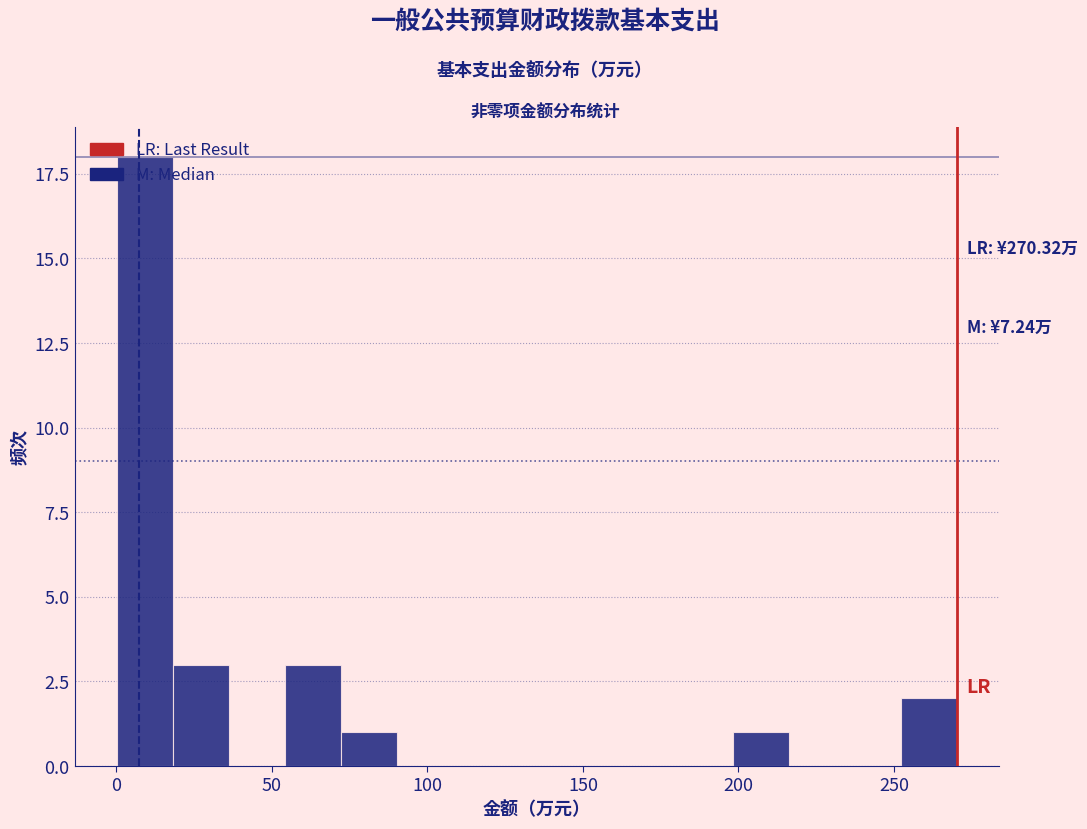

Read against the x-axis, roughly where is the centre of the tallest bar?

10